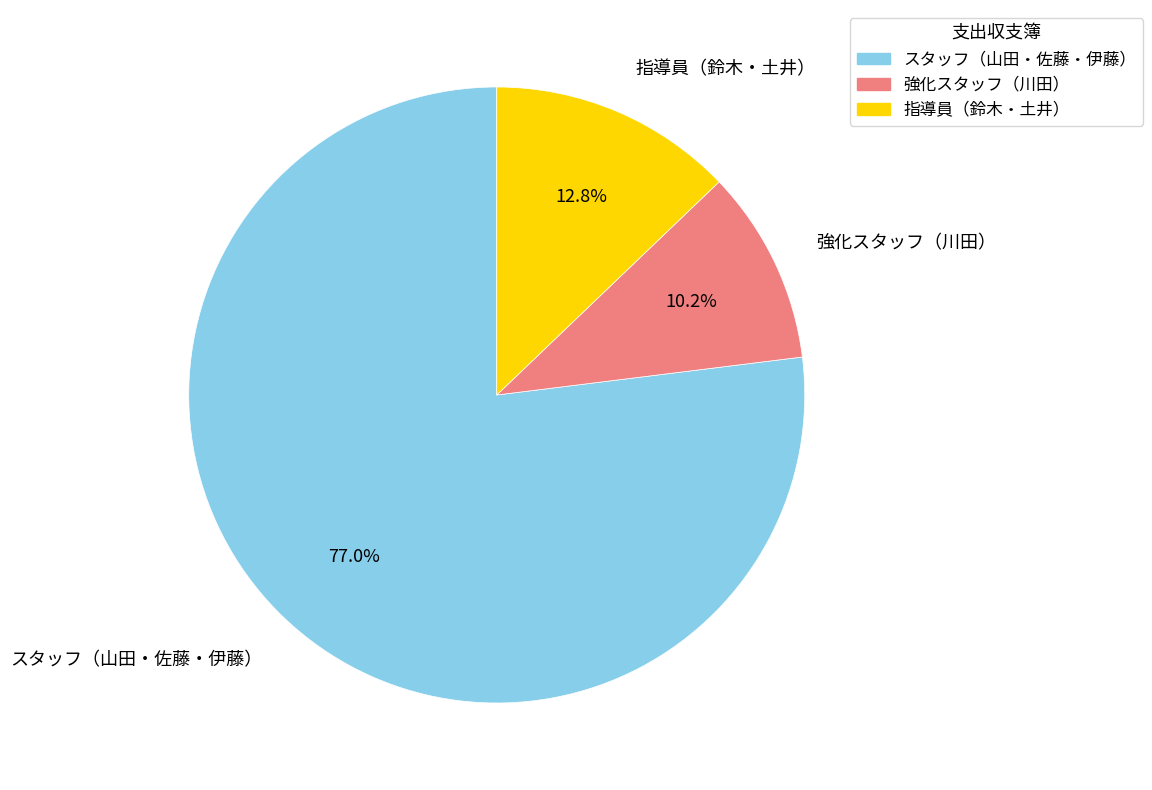

Rank the categories by value from lowest to highest.

強化スタッフ（川田）, 指導員（鈴木・土井）, スタッフ（山田・佐藤・伊藤）